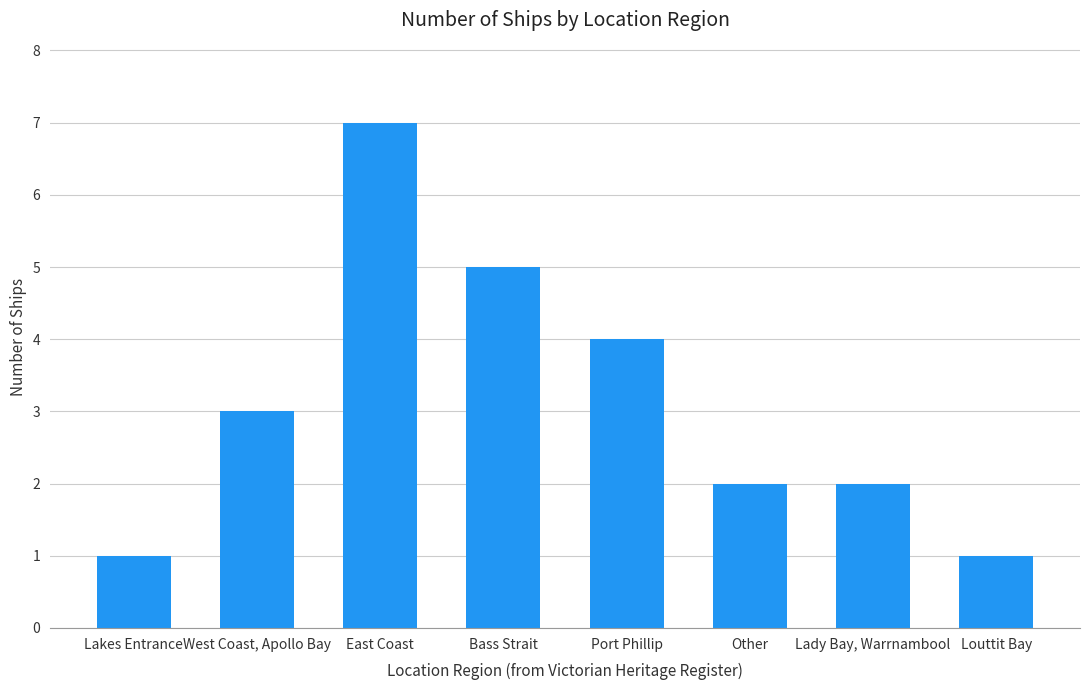

Reading left to right, what are all the values shown in this chart?

1	3	7	5	4	2	2	1